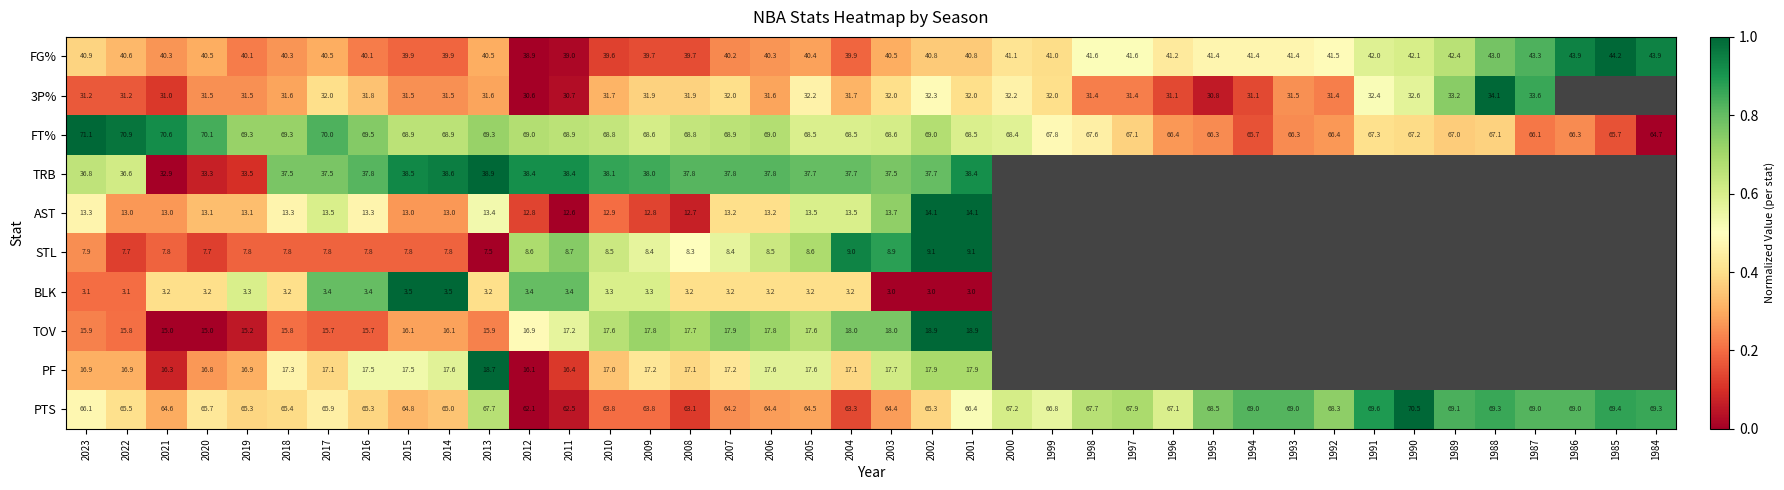

At which category is the sum across all series the highest?

2001